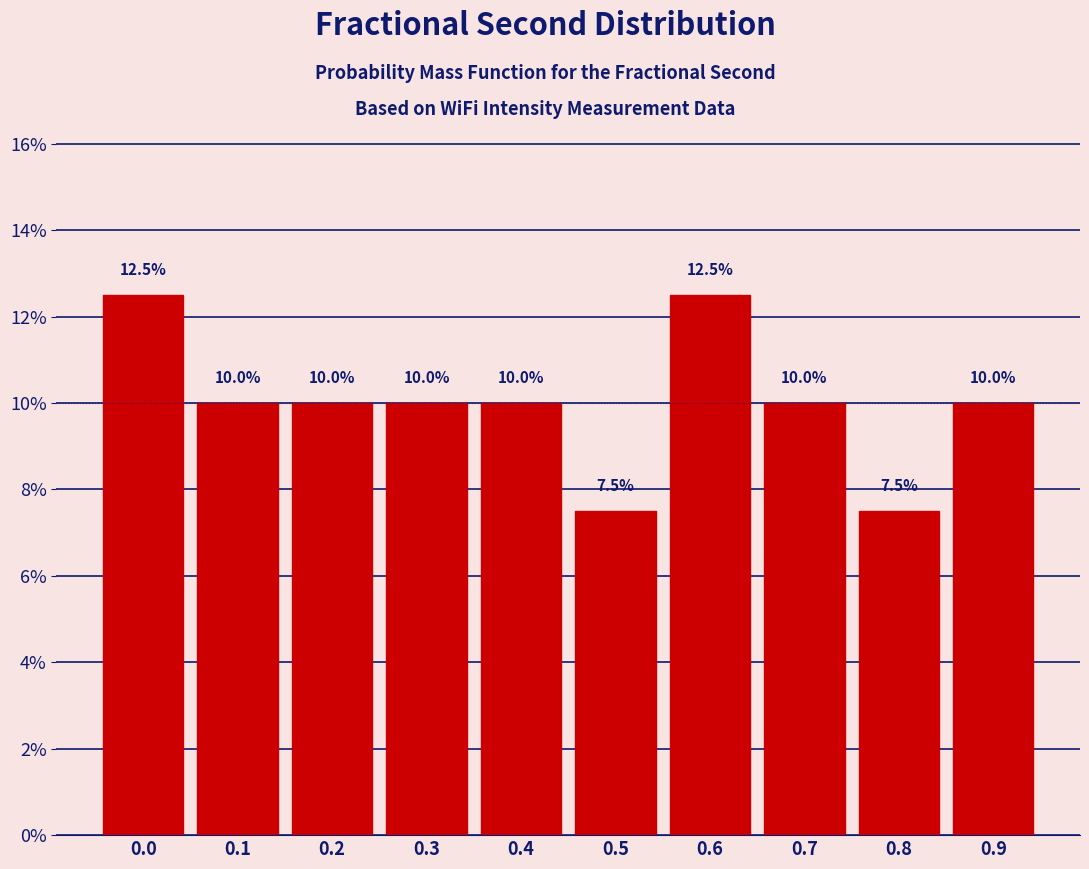

Reading left to right, extract all data points from this chart.

12.5	10.0	10.0	10.0	10.0	7.5	12.5	10.0	7.5	10.0